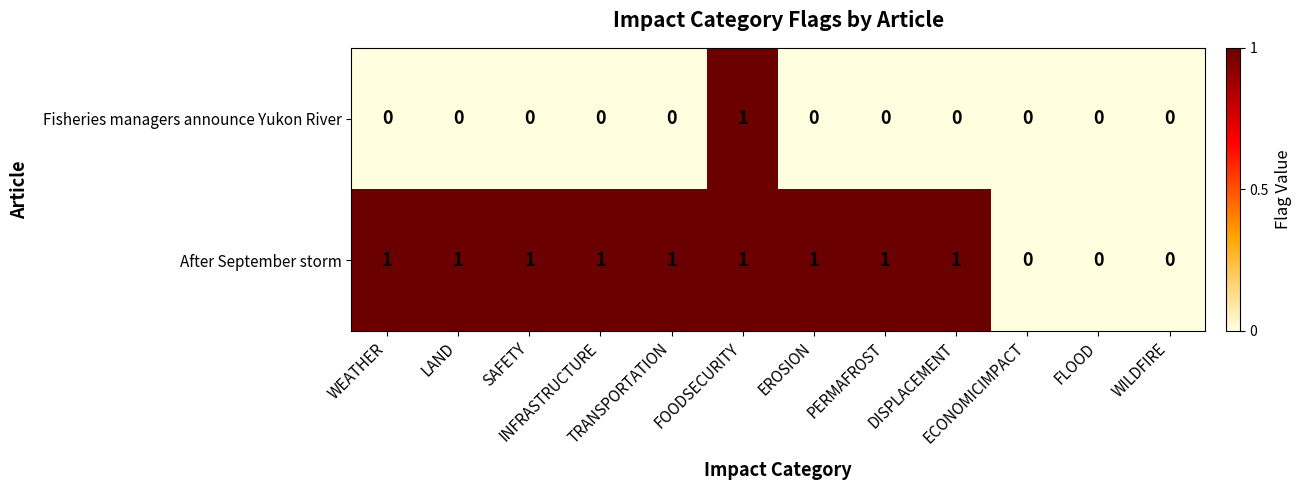

Rank the series by their average value, from highest to lowest.

After September storm, Fisheries managers announce Yukon River